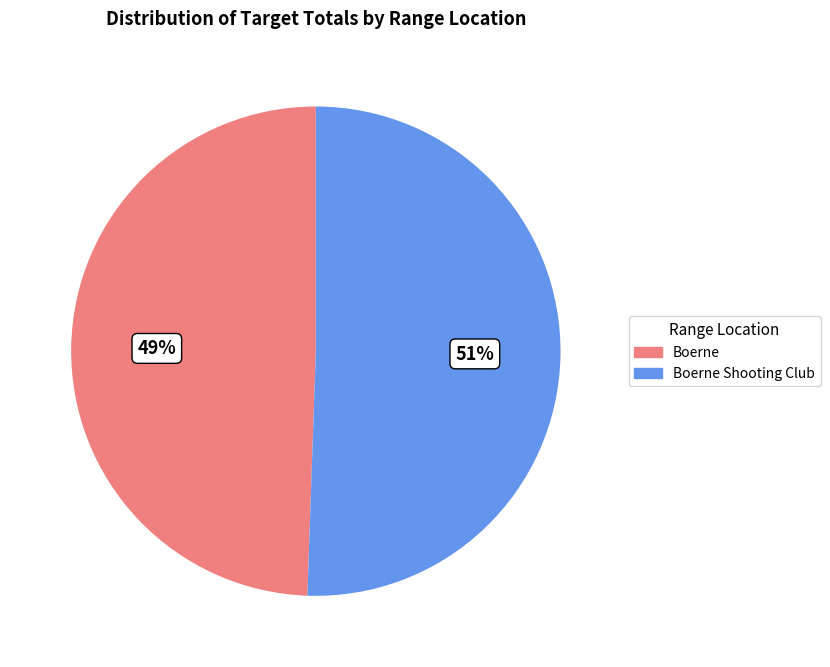

Does any single category account for the majority?

Yes